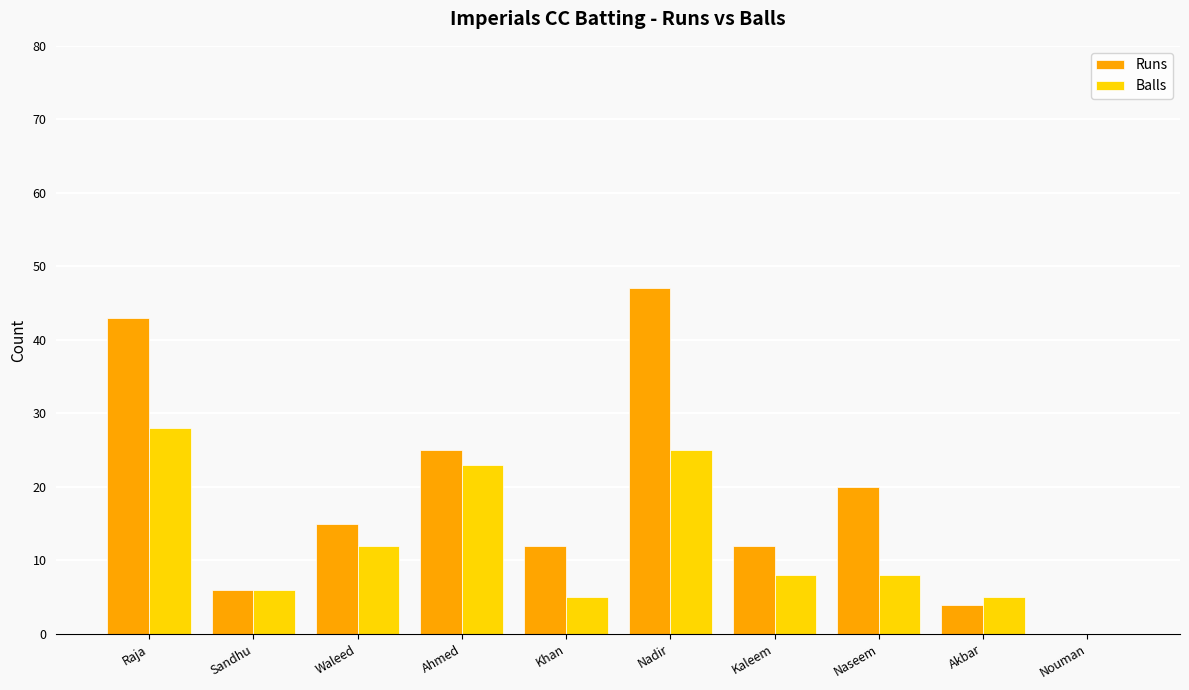

What is the total value across all series at Naseem?

28